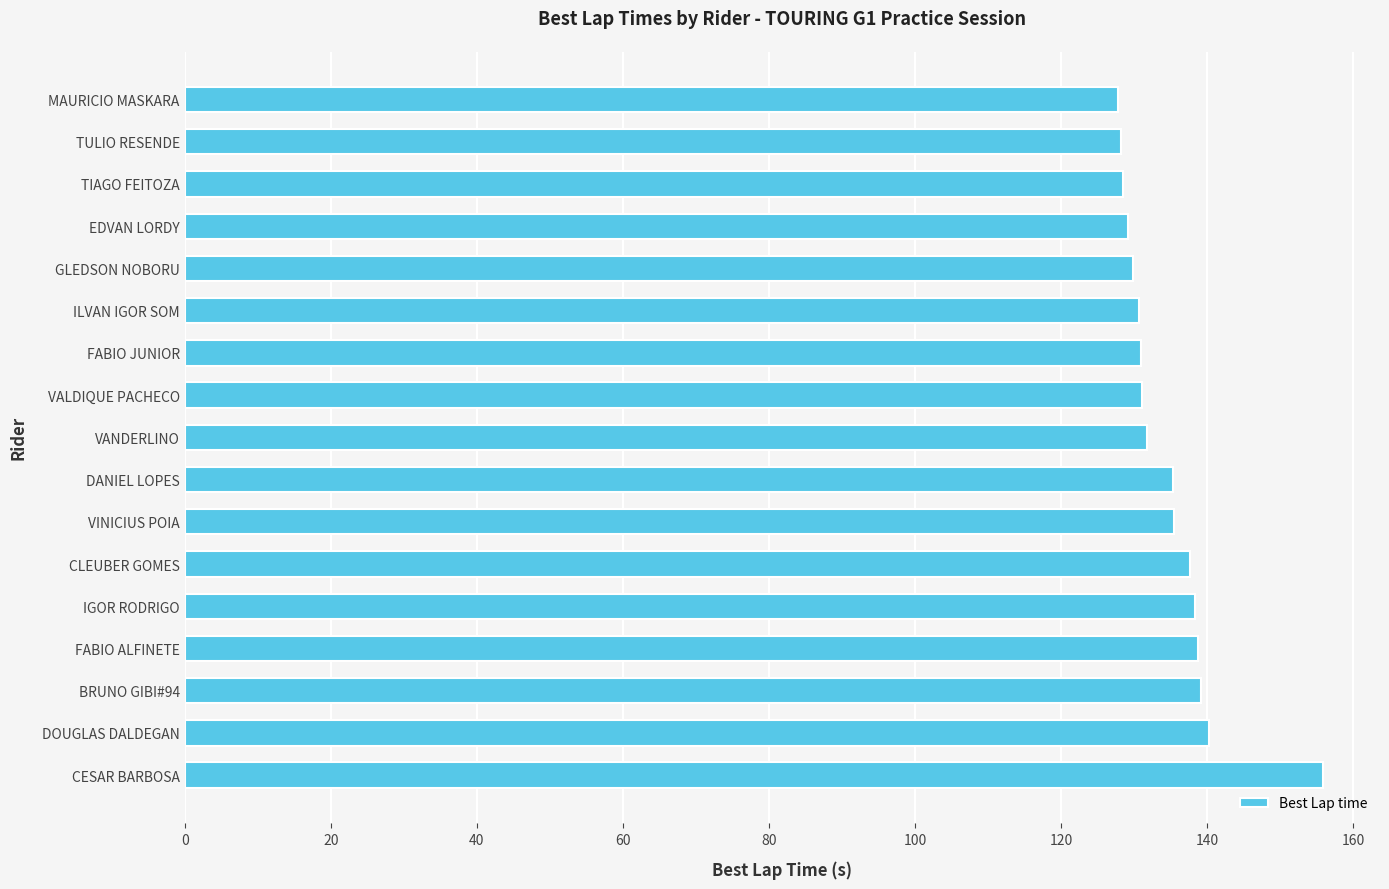

How many bars are there in total?

17